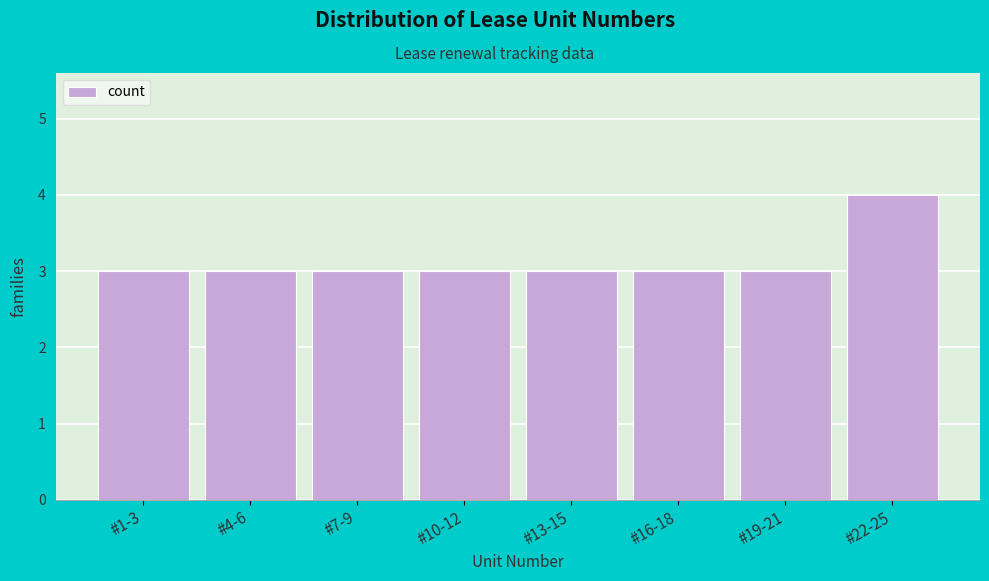

Reading right to left, list all the values displayed in this chart.

4	3	3	3	3	3	3	3